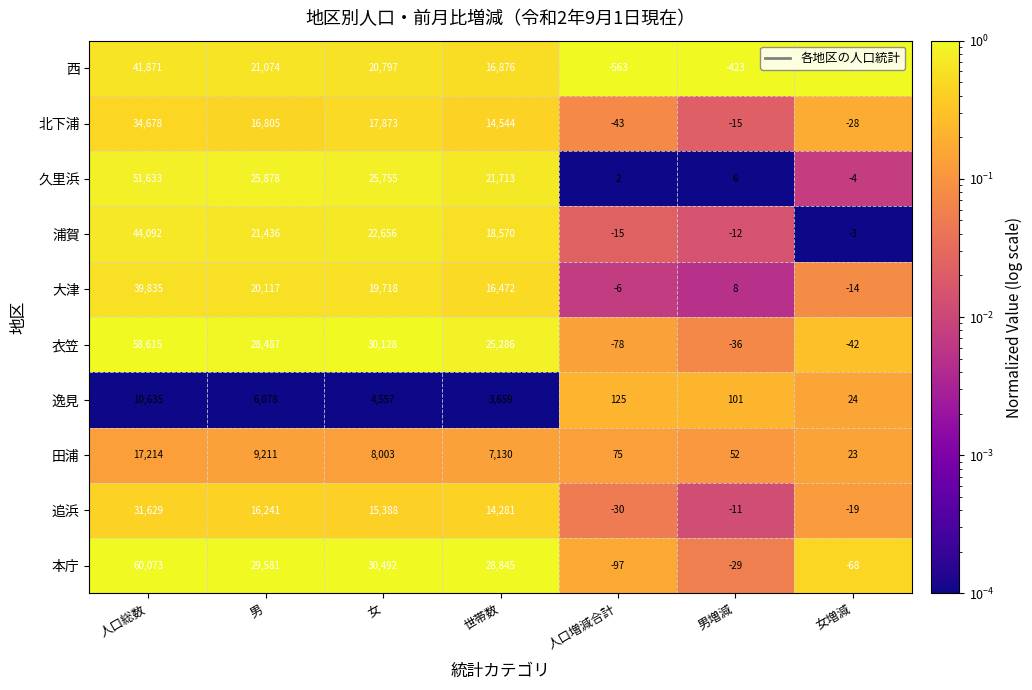

The value of 本庁 at 人口総数 is 60073. True or false?

True